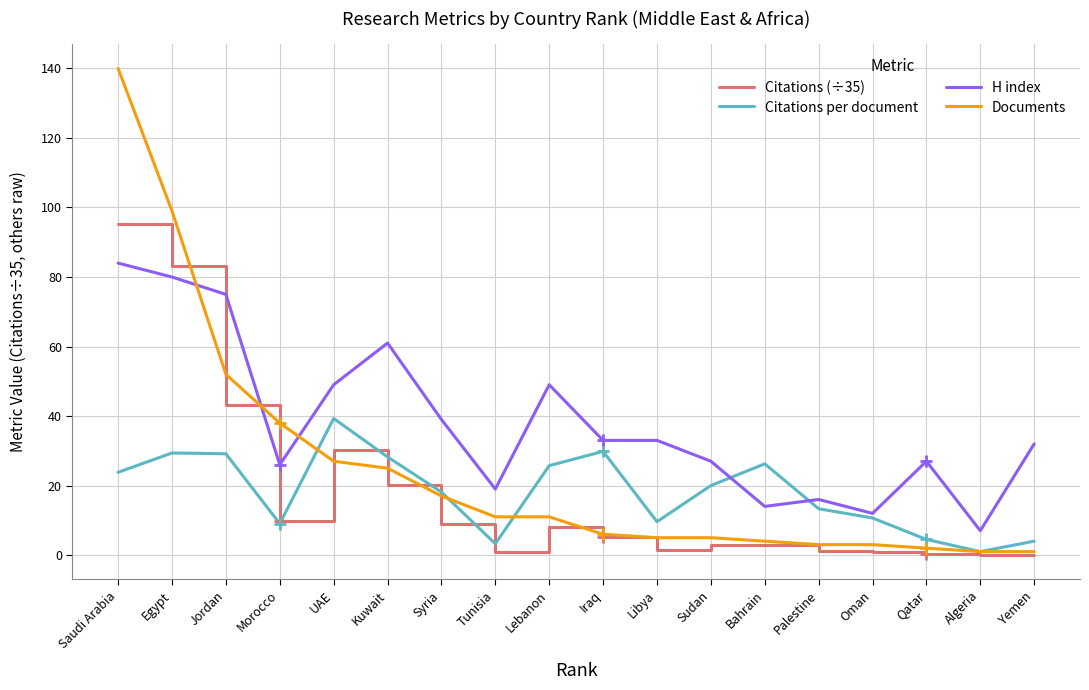

Which series changed the most between Egypt and Qatar?

Documents